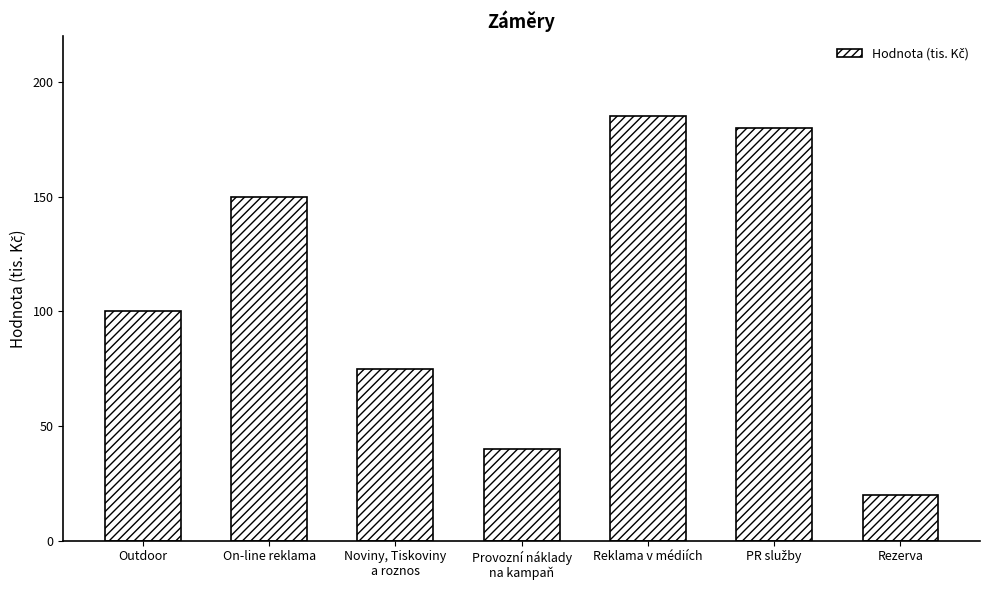

What is the average value?

107